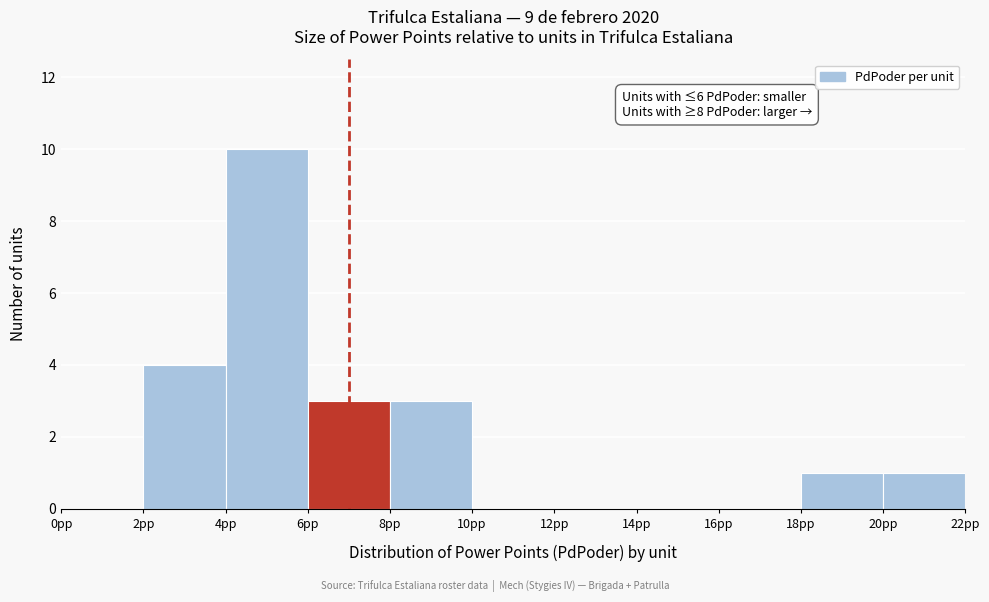

Over which range of the x-axis is the bar tallest?

4 to 6